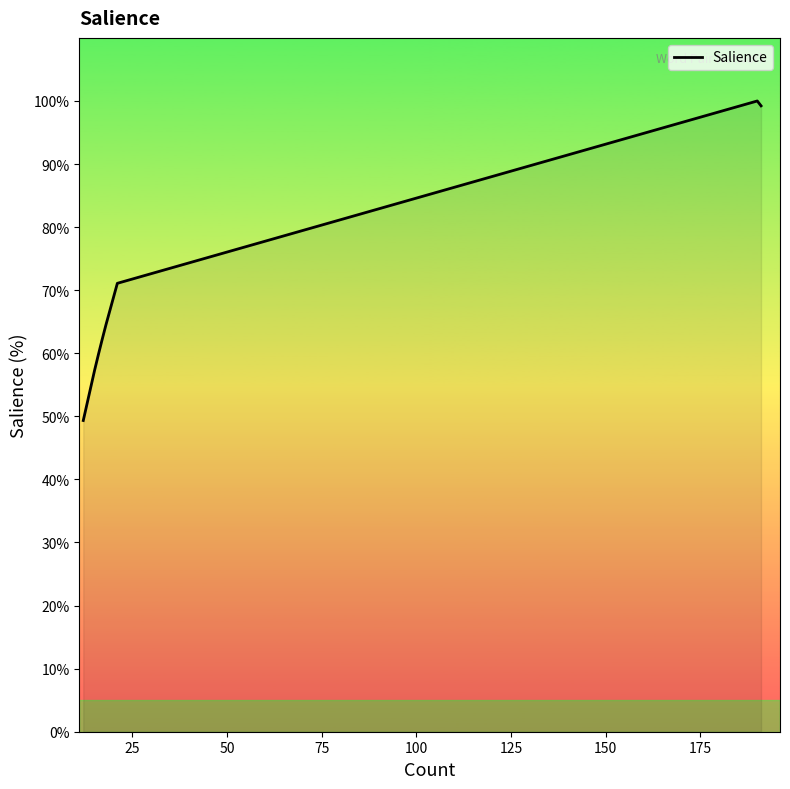

Reading left to right, extract all data points from this chart.

49.3	57.3	59.8	62.2	62.2	64.5	64.5	64.5	71.1	71.1	71.1	71.1	71.1	71.1	71.1	71.1	100.0	99.2	99.2